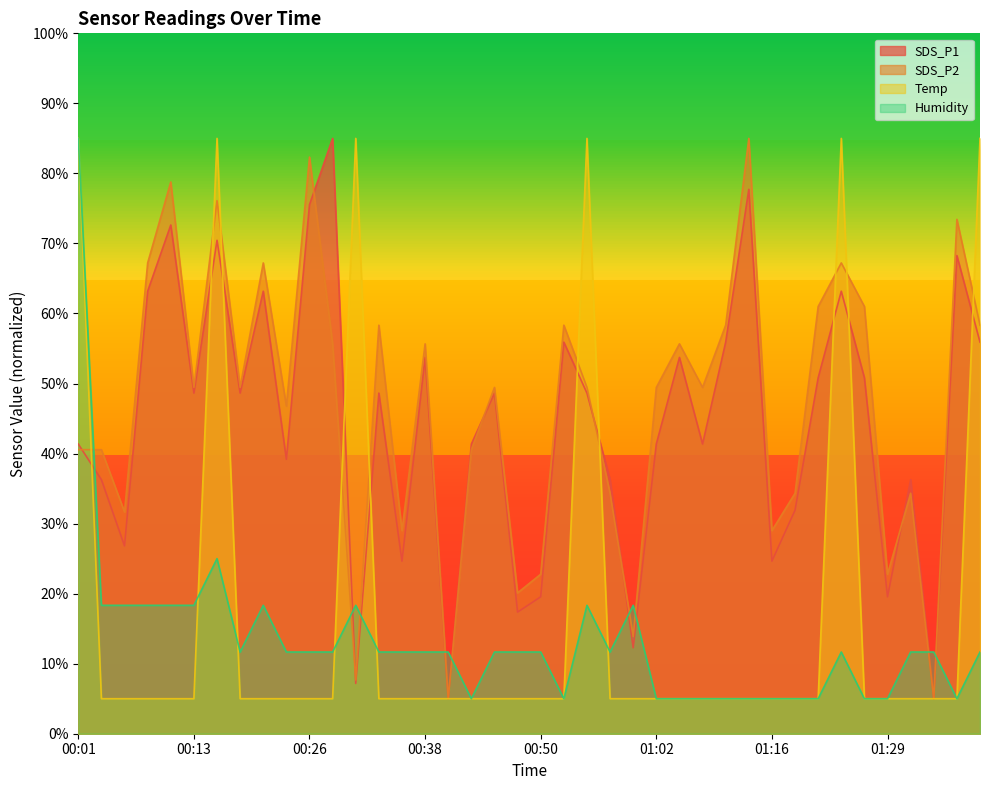

Rank the categories by Temp value from highest to lowest.

00:01, 00:16, 00:30, 00:55, 01:23, 01:39, 00:03, 00:06, 00:08, 00:11, 00:13, 00:18, 00:21, 00:23, 00:26, 00:28, 00:33, 00:35, 00:38, 00:40, 00:43, 00:45, 00:48, 00:50, 00:53, 00:58, 01:00, 01:02, 01:05, 01:08, 01:10, 01:13, 01:16, 01:18, 01:21, 01:26, 01:29, 01:31, 01:34, 01:36